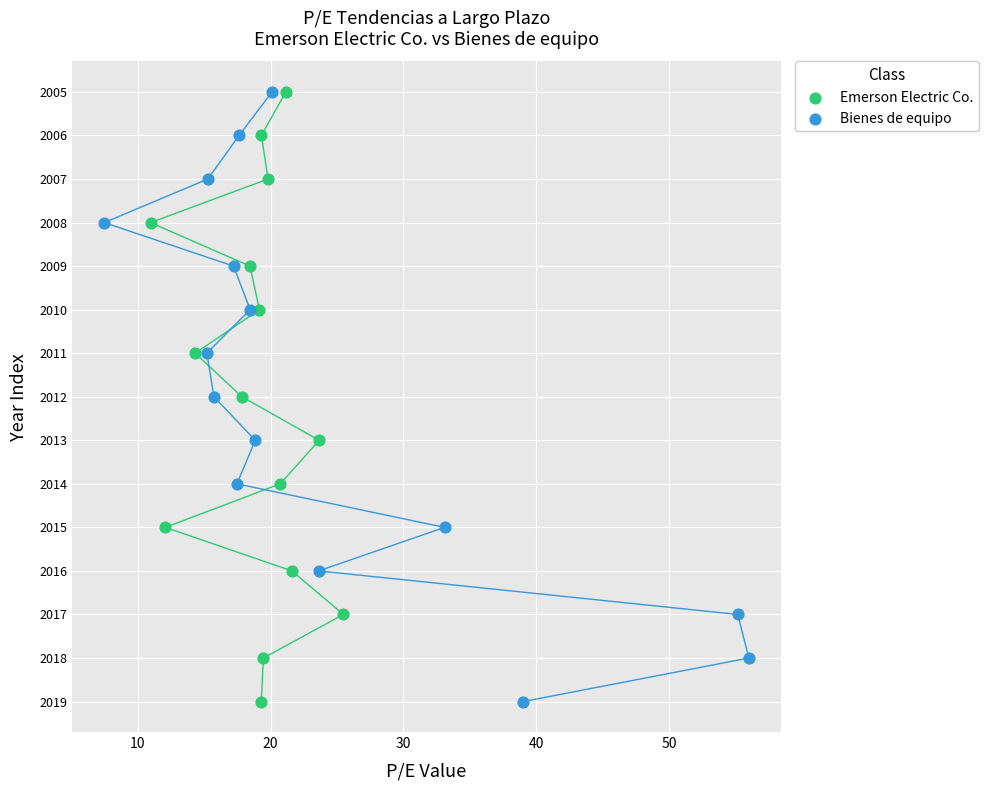

What are all the series names shown in the legend?

Emerson Electric Co., Bienes de equipo